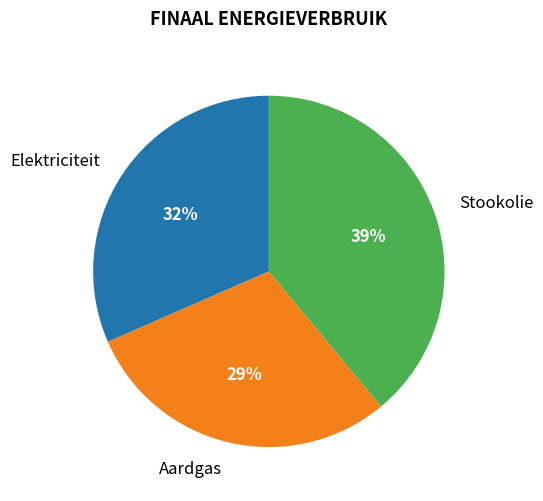

What is the smallest slice in the pie chart?

Aardgas